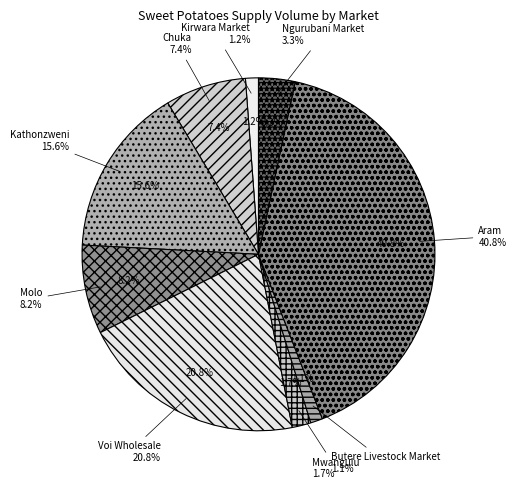

True or false: Kathonzweni accounts for 3% of the total.

False